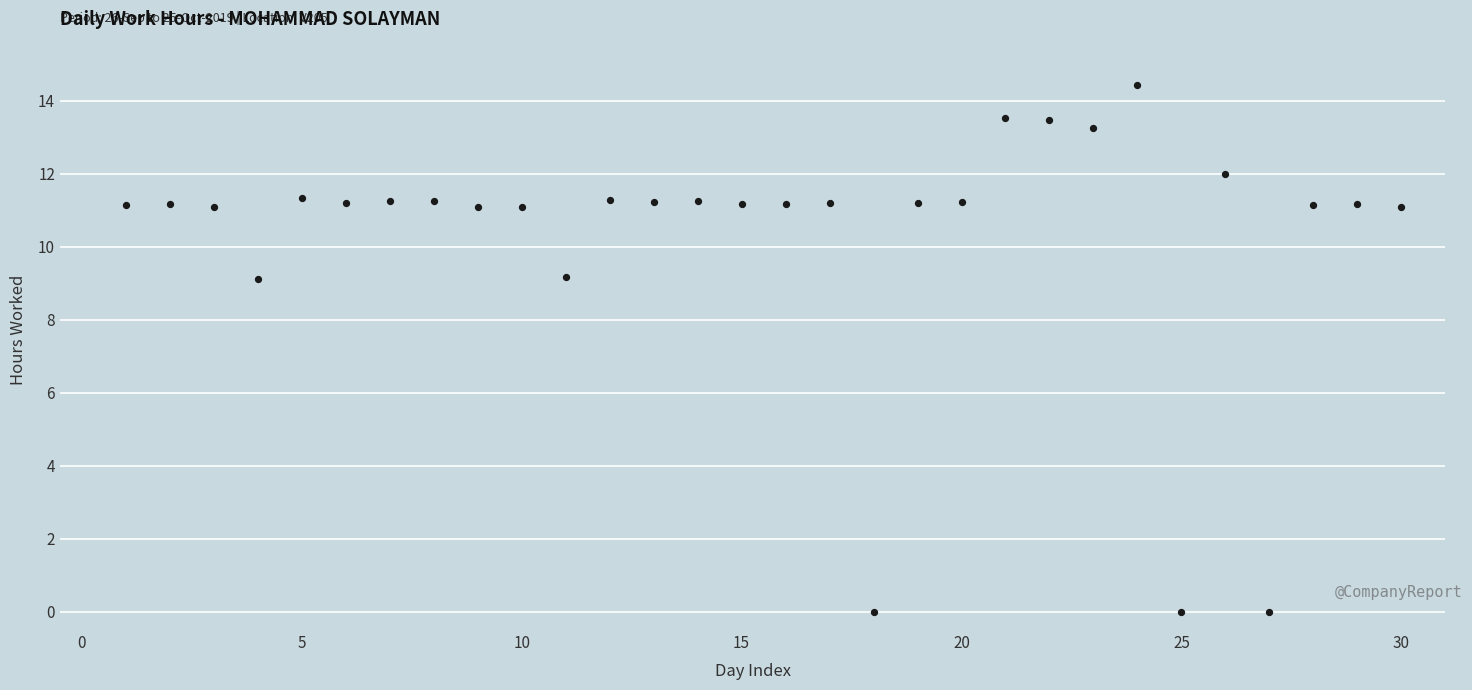

What is the range of X values (max minus min)?

29.0